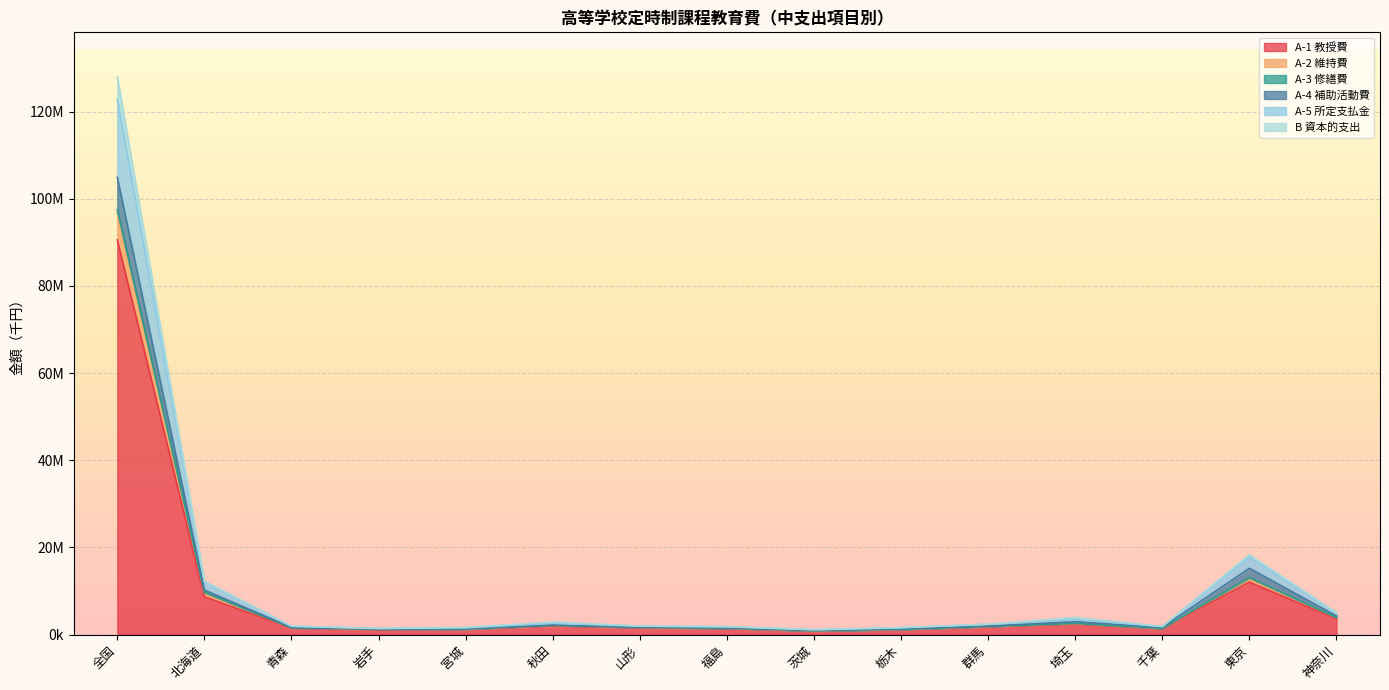

Which category has the lowest value across all series?

茨城